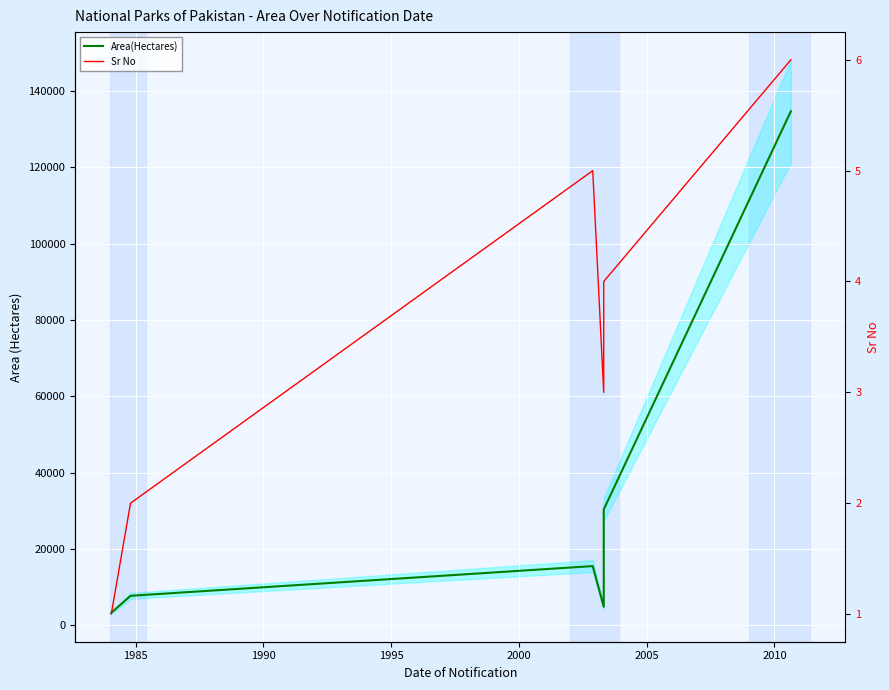

Which series has the widest spread of values?

Area(Hectares)